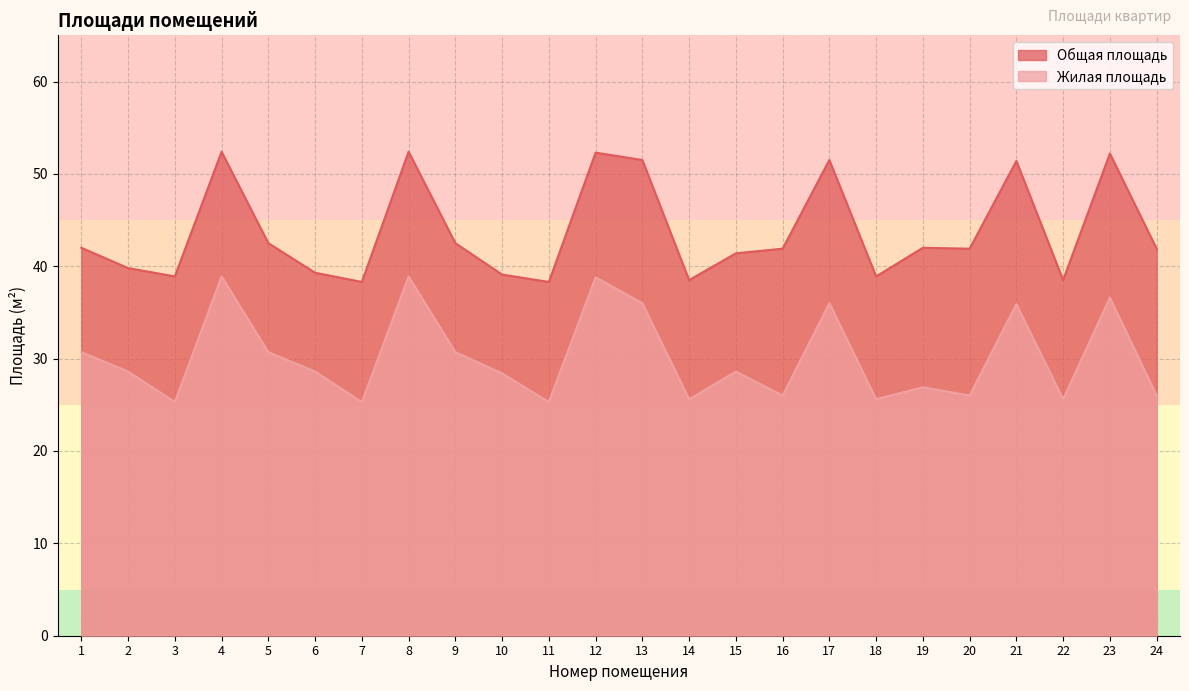

At which category does Общая площадь reach its first local valley?

3